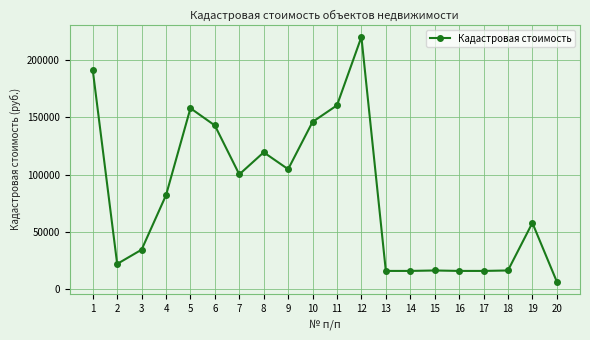

Between 7 and 2, which is larger?

7